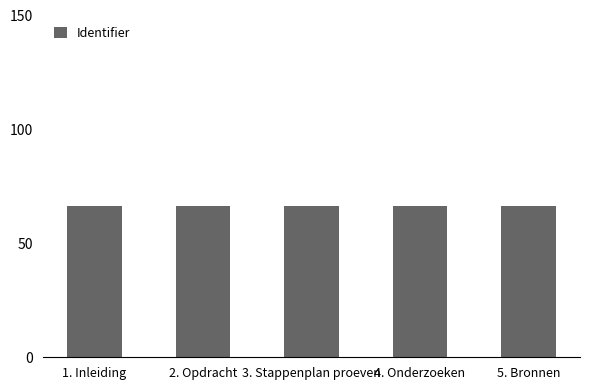

What position from the left is 4. Onderzoeken?

4